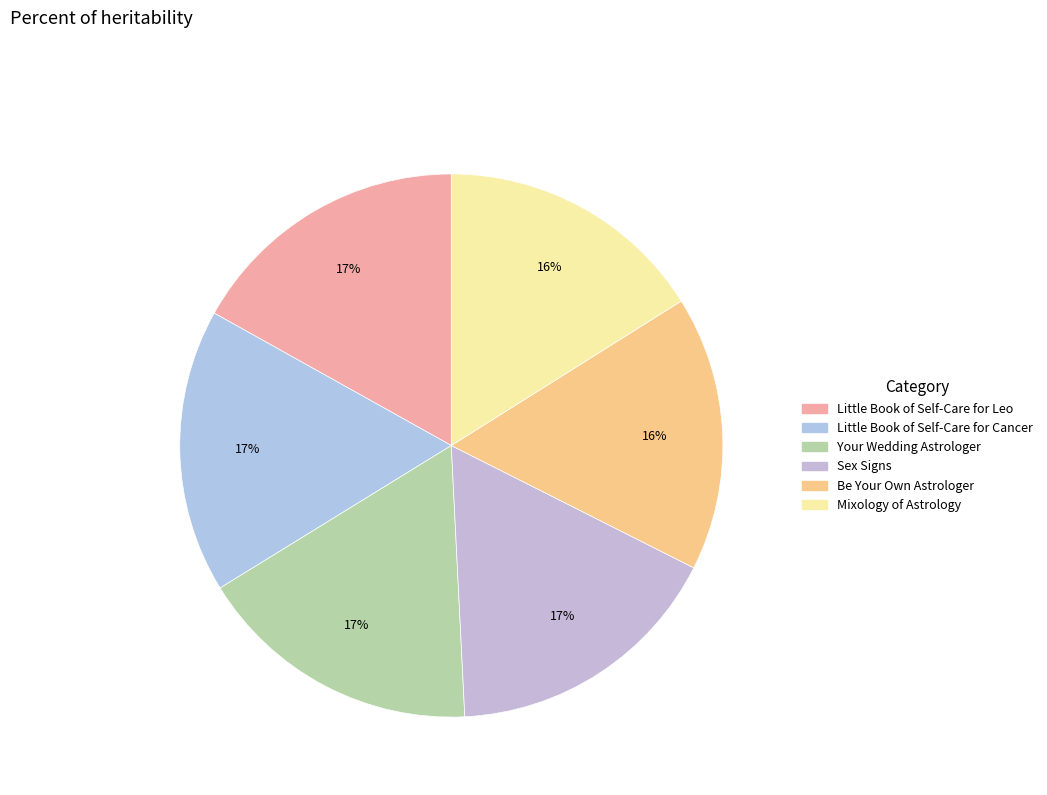

How many slices are in this pie chart?

6